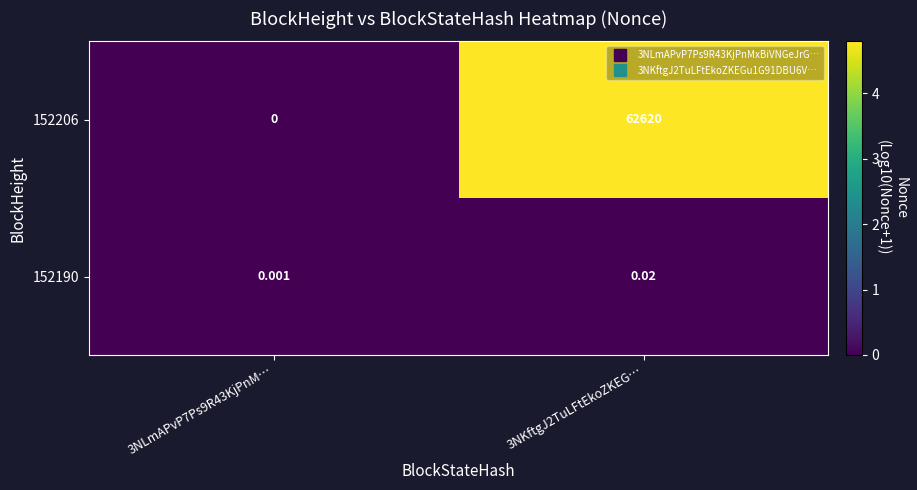

At which category is the sum across all series the highest?

3NKftgJ2TuLFtEkoZKEG…